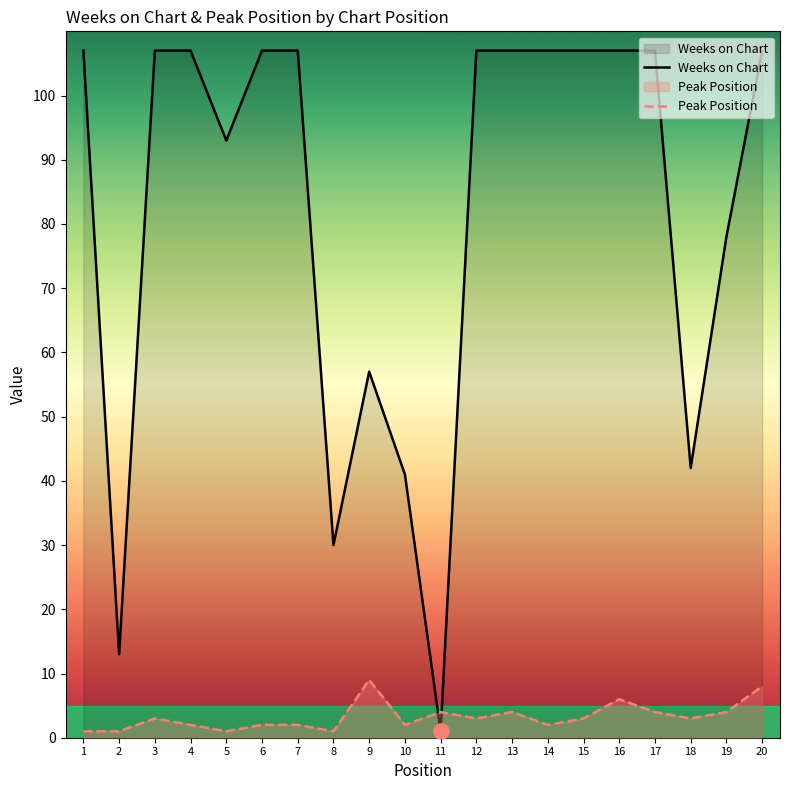

Which series has the widest spread of Y values?

Weeks on Chart